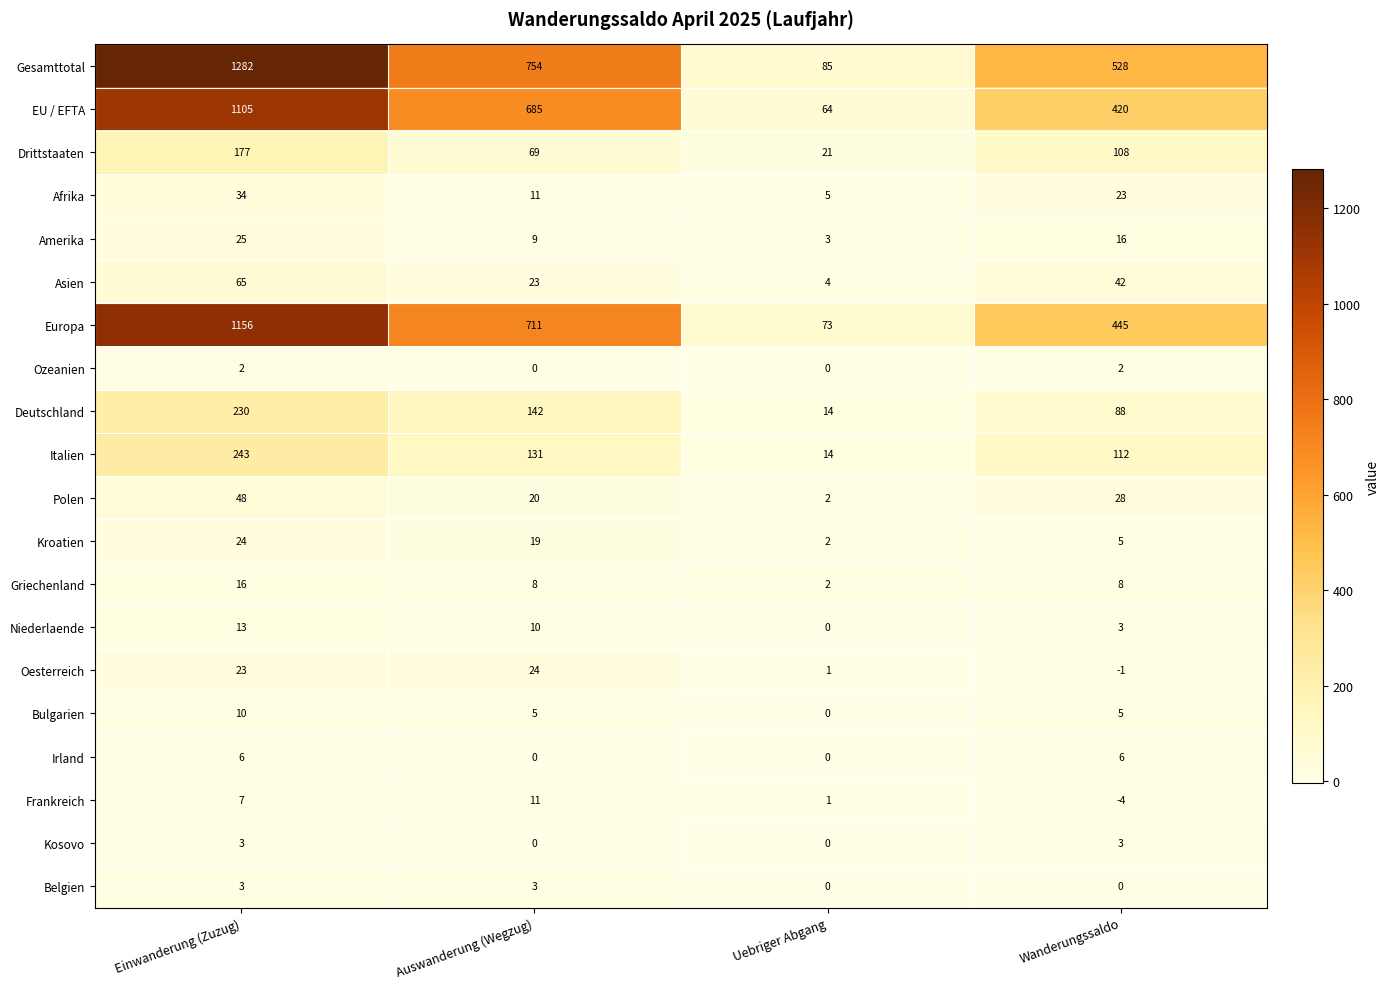

What is the sum of all Kosovo values?

6